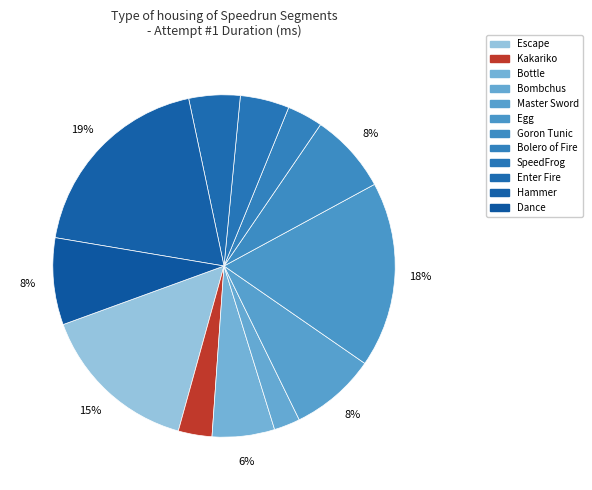

Is it true that Dance is 8% of the pie?

True